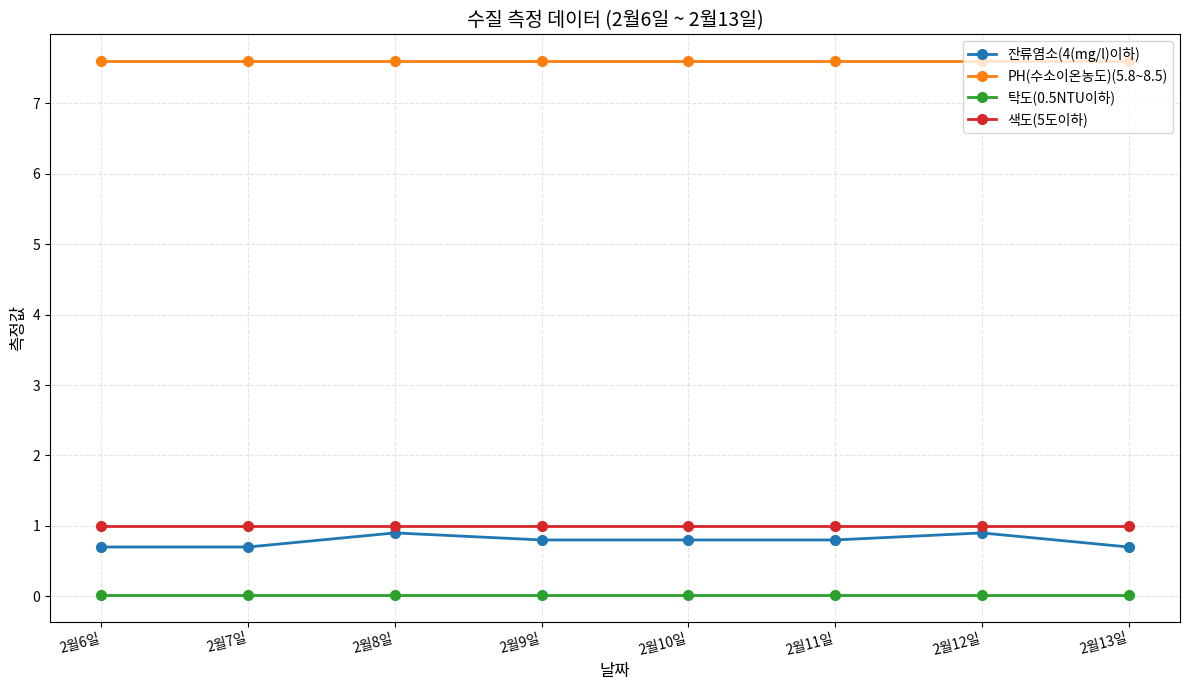

True or false: 색도(5도이하) and 탁도(0.5NTU이하) intersect in this chart.

False